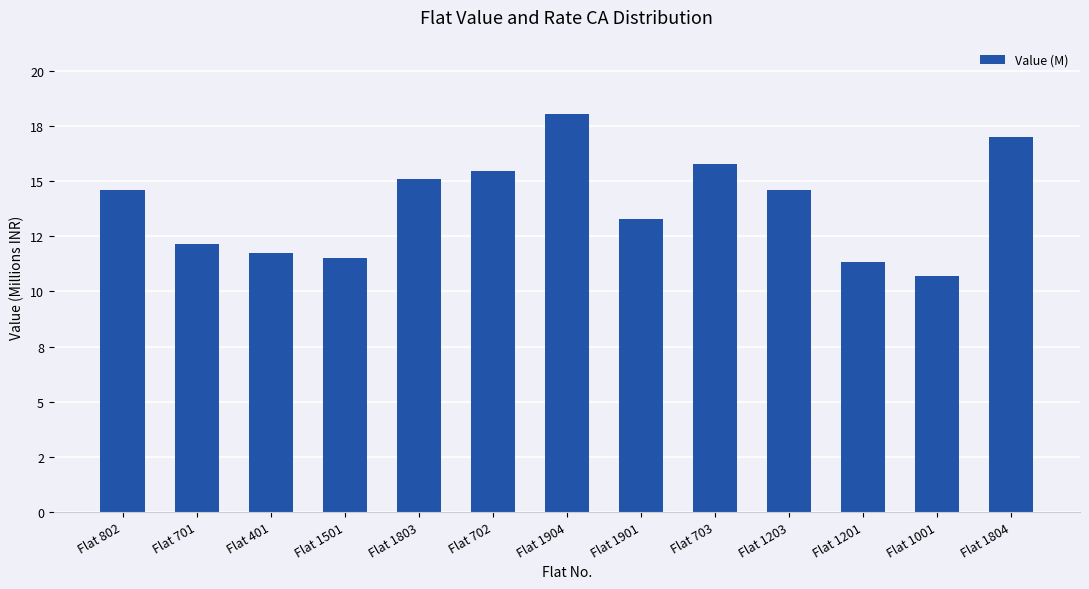

At which label does the data first exceed 14?

Flat 802